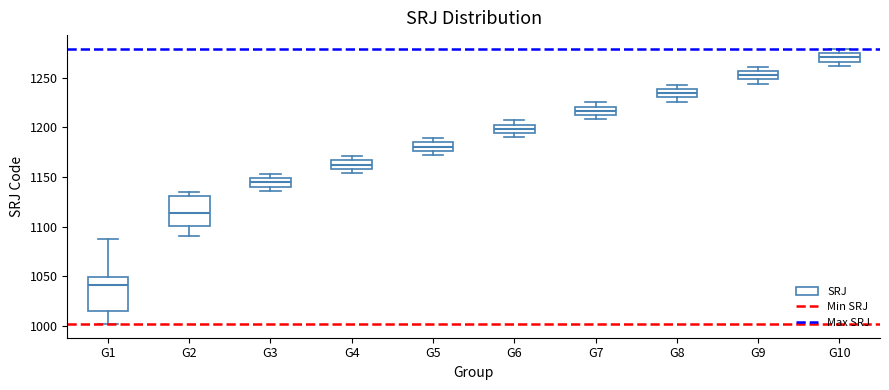

Which box's median line is the highest?

G10